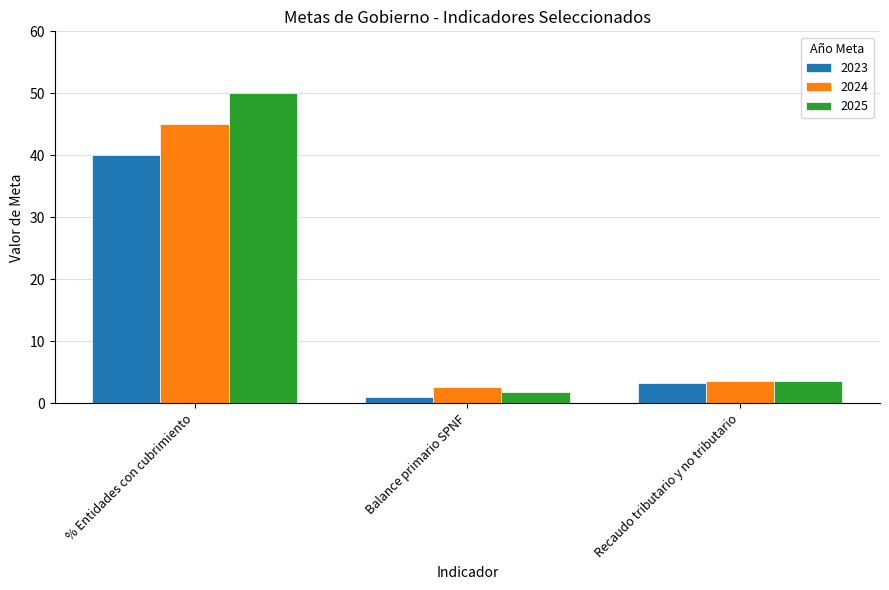

At which category is the sum across all series the highest?

% Entidades con cubrimiento